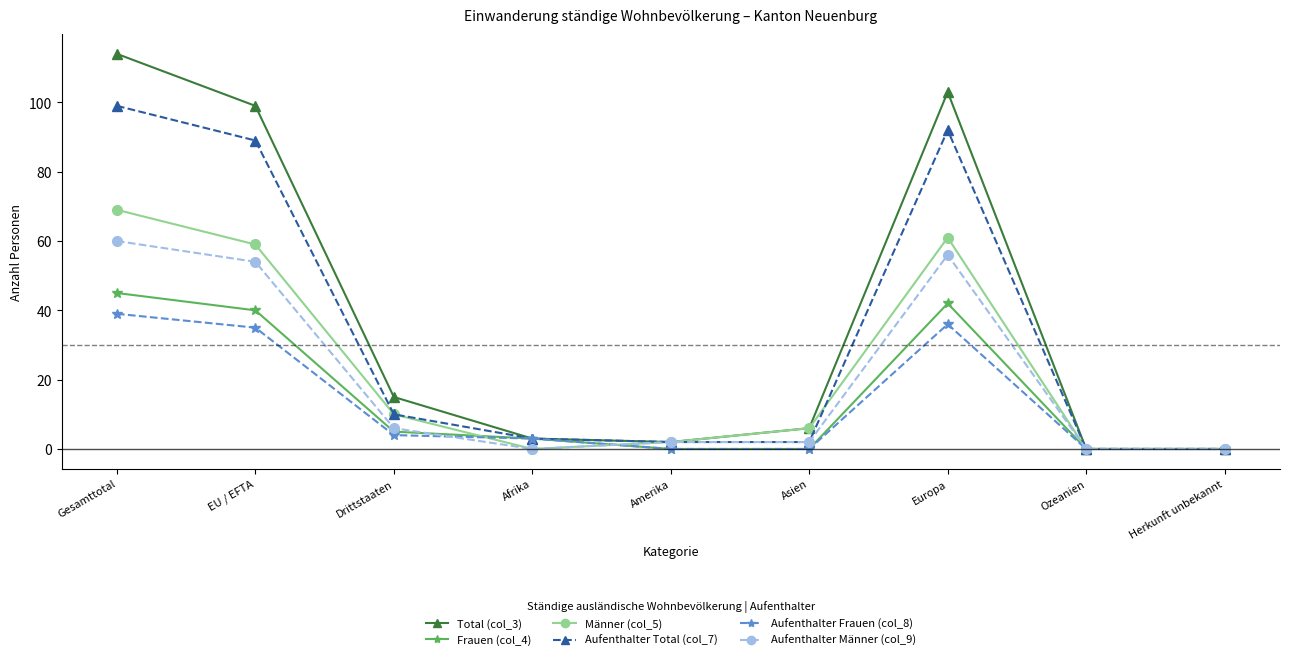

At how many categories does at least one series exceed 65?

3